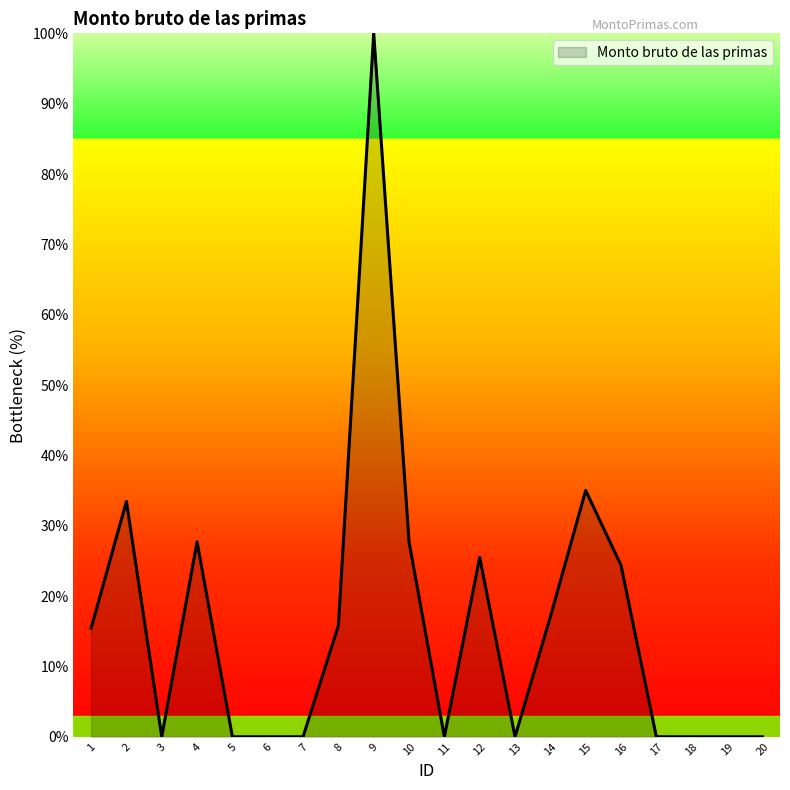

What is the change in value from 1 to 6?

-15.4